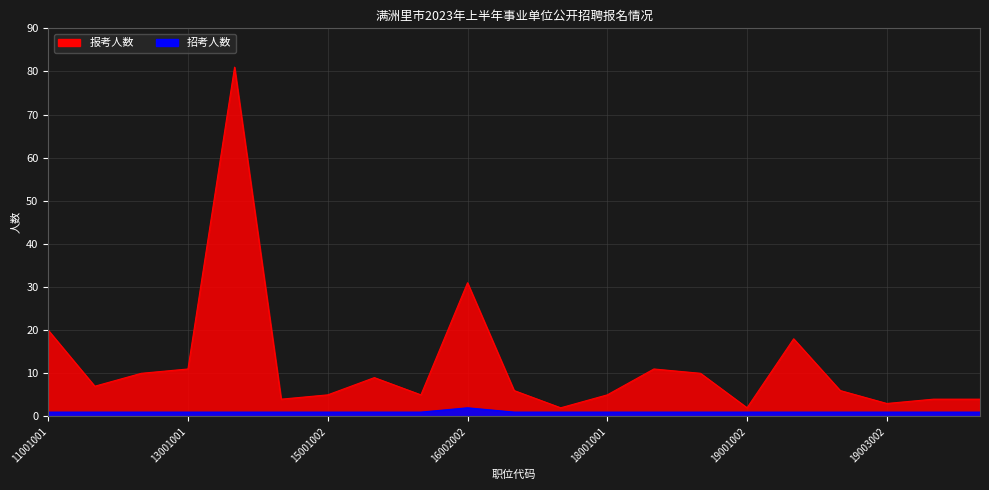

At 19003001, list the series in order from largest to smallest.

报考人数, 招考人数